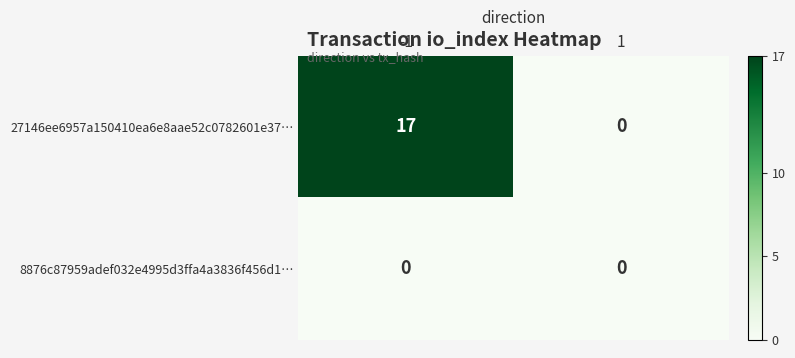

What is the maximum value shown in the chart?

17